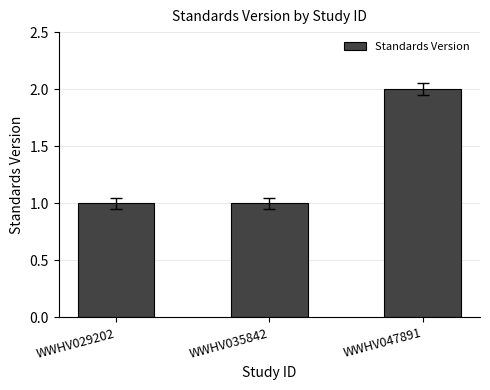

What value does the data have at WWHV035842?

1